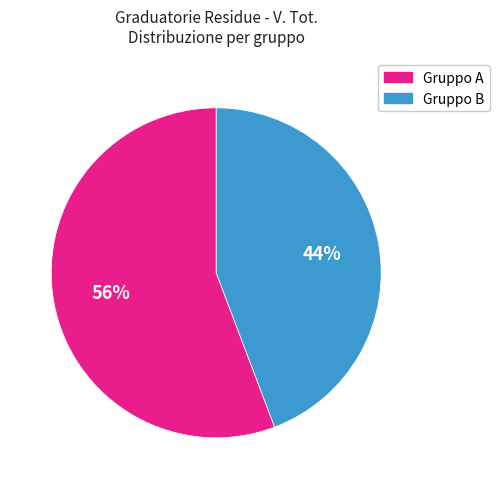

Approximately how many times larger is the value at Gruppo A compared to Gruppo B?

1.3